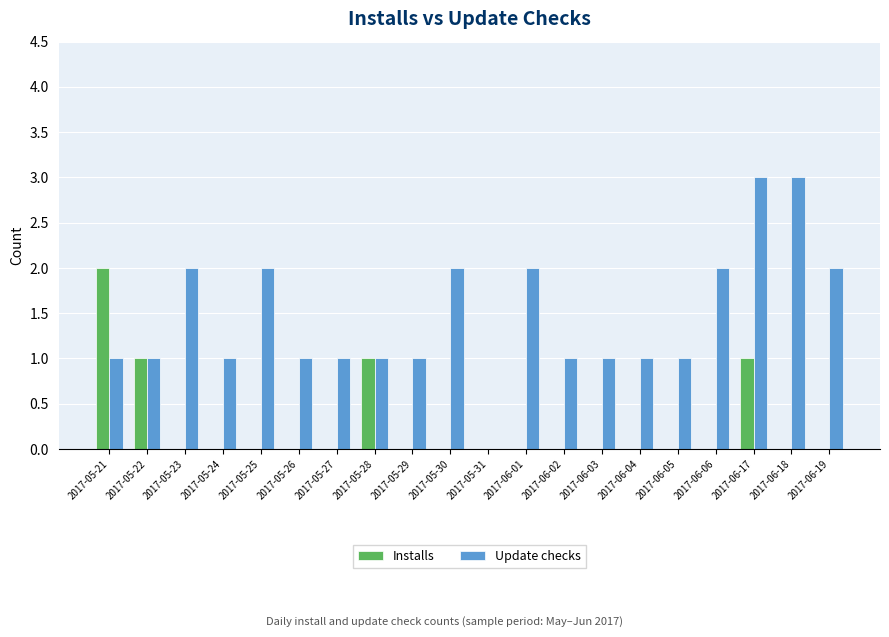

Reading left to right, list all the values displayed in this chart.

Installs: 2017-05-21=2	2017-05-22=1	2017-05-23=0	2017-05-24=0	2017-05-25=0	2017-05-26=0	2017-05-27=0	2017-05-28=1	2017-05-29=0	2017-05-30=0	2017-05-31=0	2017-06-01=0	2017-06-02=0	2017-06-03=0	2017-06-04=0	2017-06-05=0	2017-06-06=0	2017-06-17=1	2017-06-18=0	2017-06-19=0
Update checks: 2017-05-21=1	2017-05-22=1	2017-05-23=2	2017-05-24=1	2017-05-25=2	2017-05-26=1	2017-05-27=1	2017-05-28=1	2017-05-29=1	2017-05-30=2	2017-05-31=0	2017-06-01=2	2017-06-02=1	2017-06-03=1	2017-06-04=1	2017-06-05=1	2017-06-06=2	2017-06-17=3	2017-06-18=3	2017-06-19=2